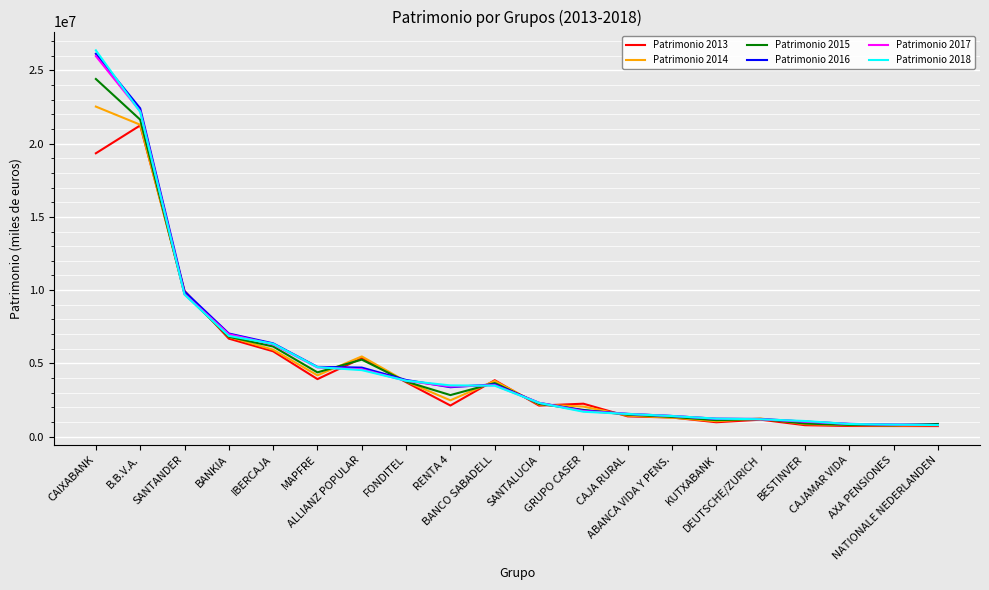

At which category is the sum across all series the highest?

CAIXABANK